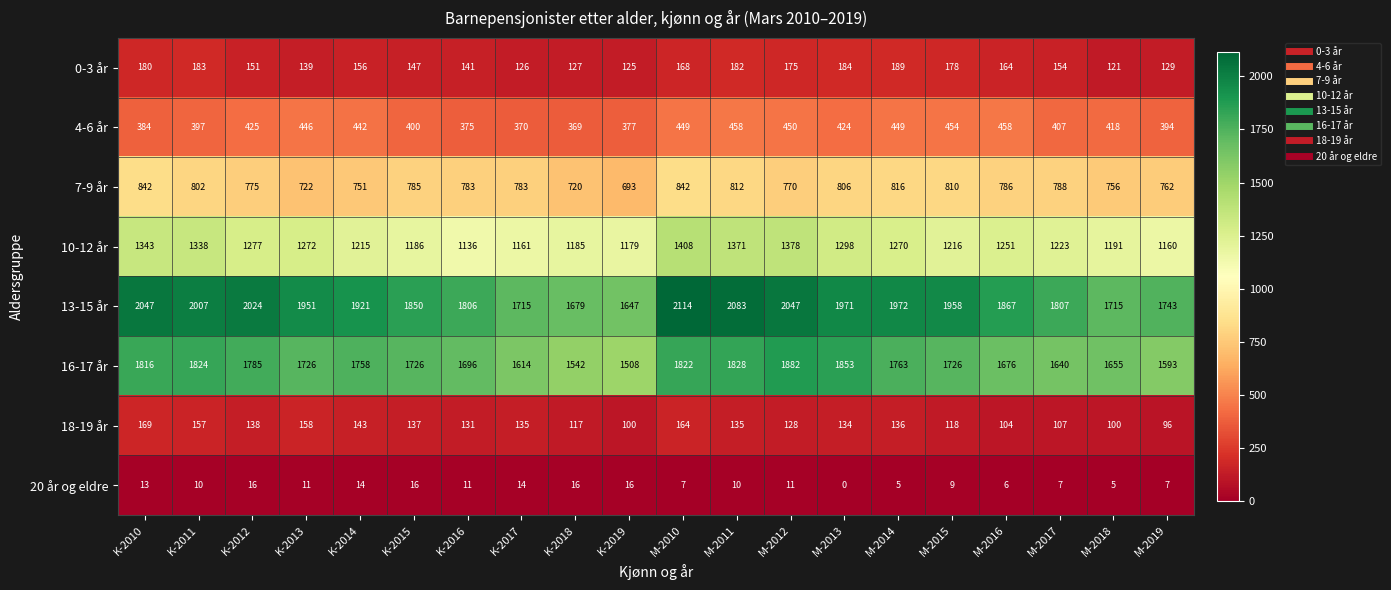

Rank the series at K-2012 from lowest to highest value.

20 år og eldre, 18-19 år, 0-3 år, 4-6 år, 7-9 år, 10-12 år, 16-17 år, 13-15 år